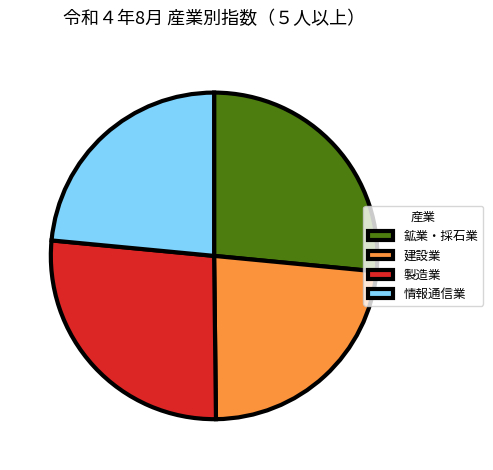

The 鉱業・採石業 slice represents 27% of the pie. True or false?

True